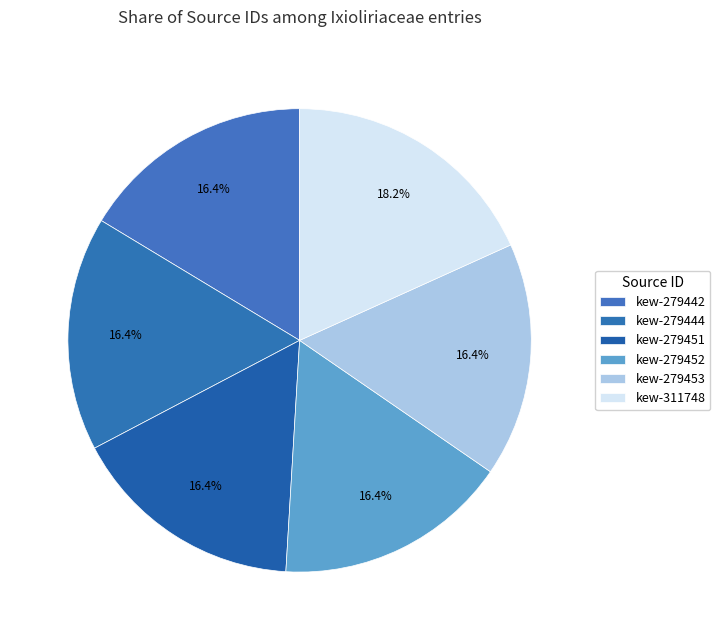

What is the smallest slice in the pie chart?

kew-279442